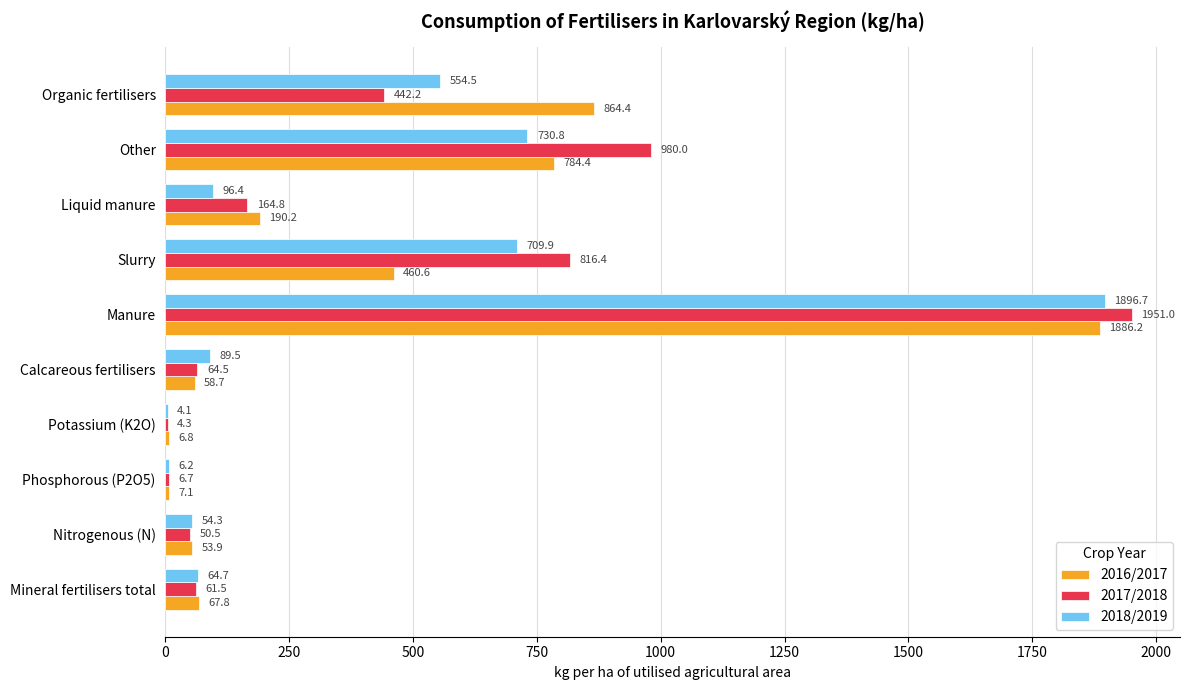

True or false: 2017/2018 has a value of 442.2 at Organic fertilisers.

True